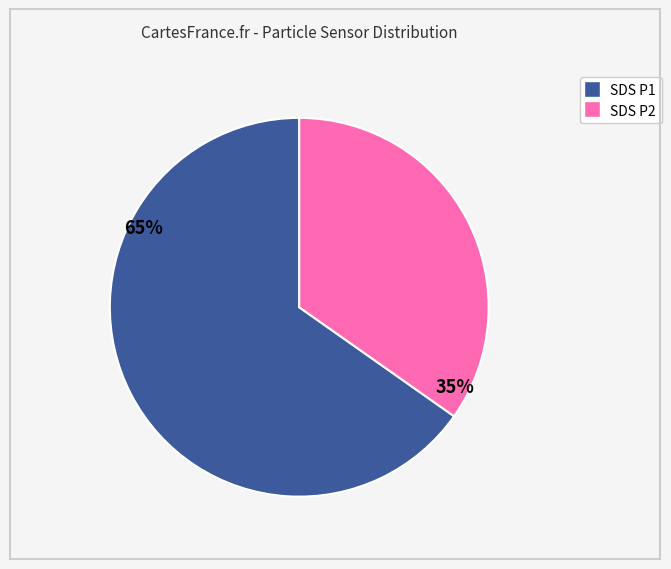

To the nearest percent, what is the difference between the largest and smallest slice percentages?

30%